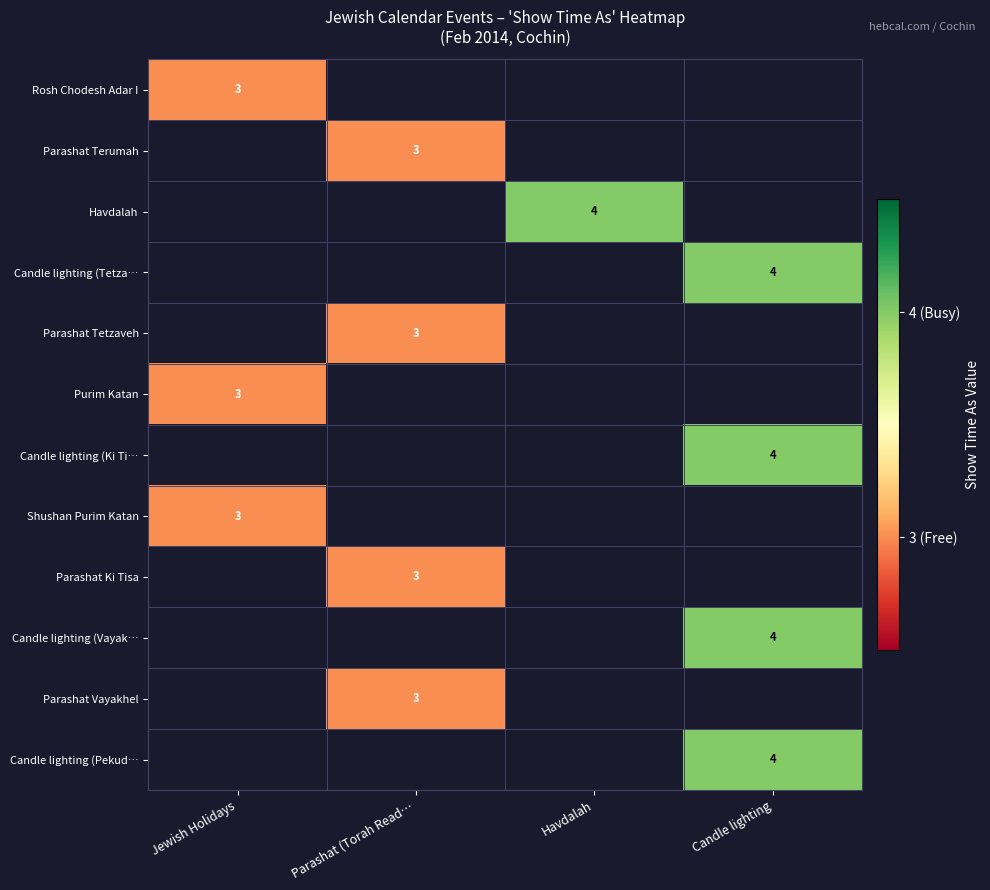

True or false: Candle lighting (Ki Ti… has a value of 7 at Candle lighting.

False